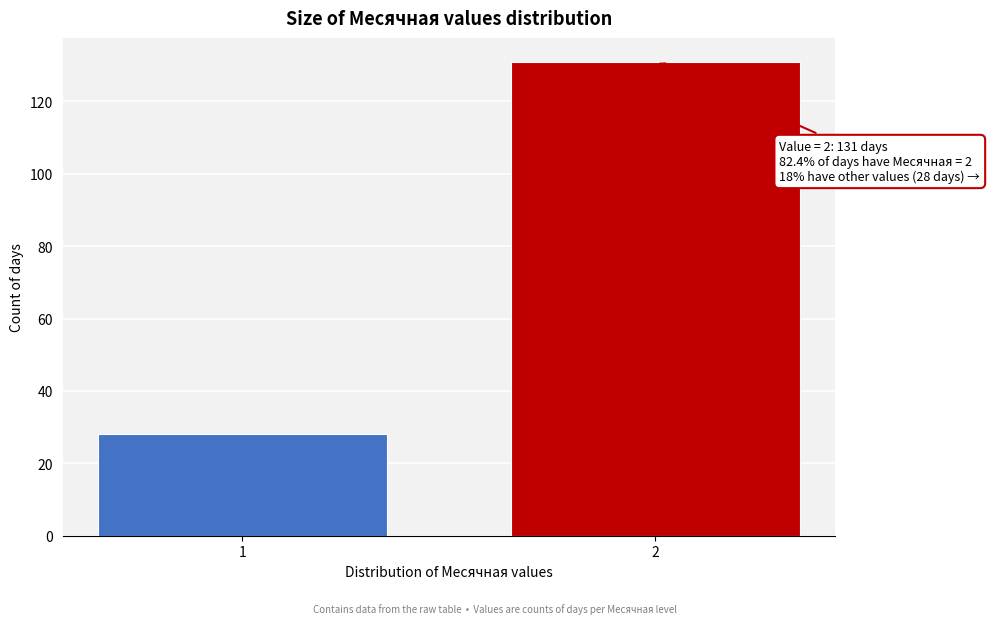

Reading left to right, extract all data points from this chart.

1=28	2=131